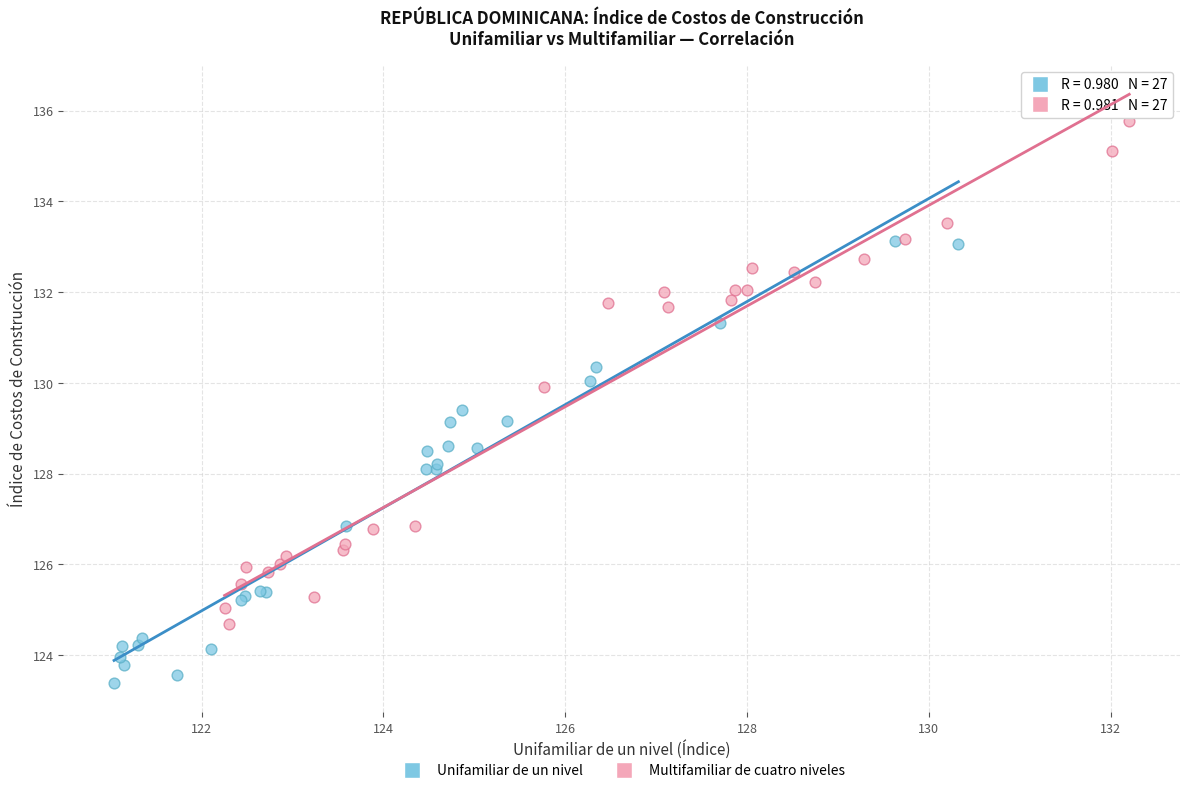

What are all the series names shown in the legend?

Unifamiliar de un nivel, Multifamiliar de cuatro niveles